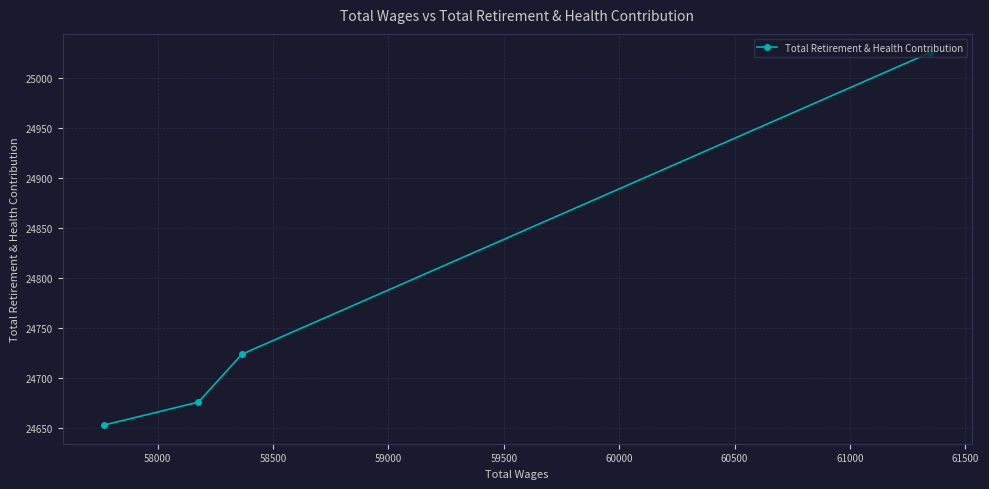

How many lines are shown in the chart?

1